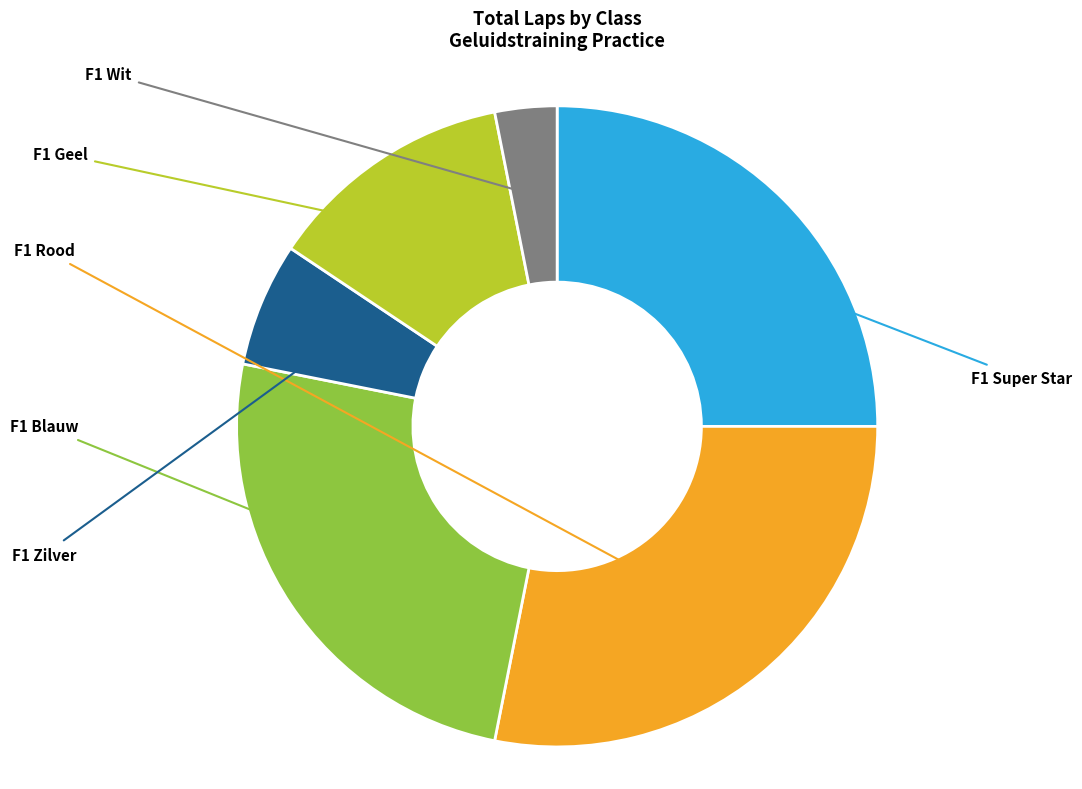

Is there any slice that represents more than half of the pie?

No